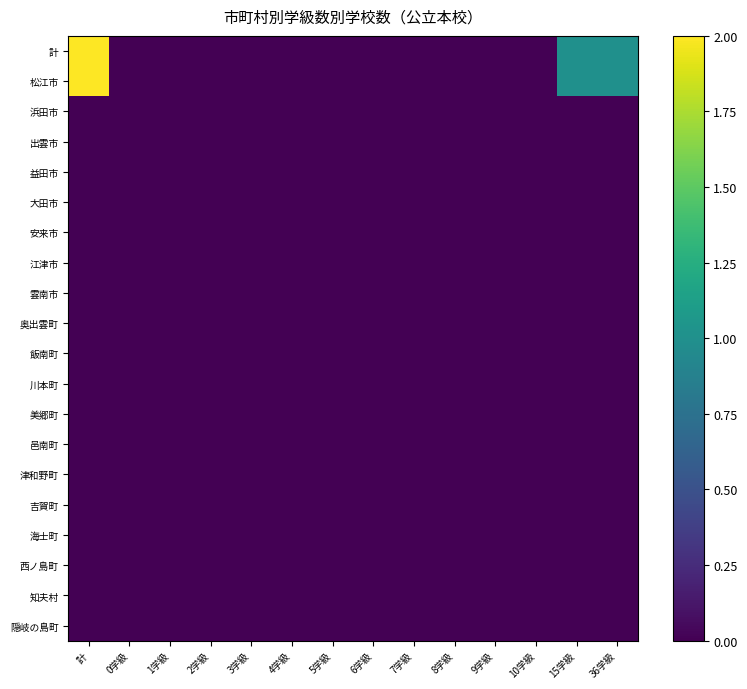

Which has a higher value, 計 or 4学級?

計